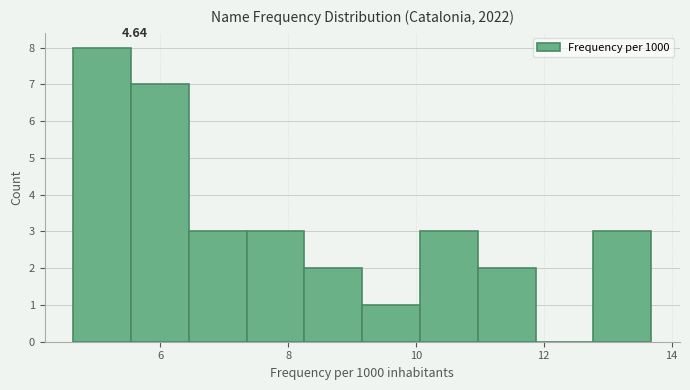

Over which range of the x-axis is the bar tallest?

4.6 to 5.6